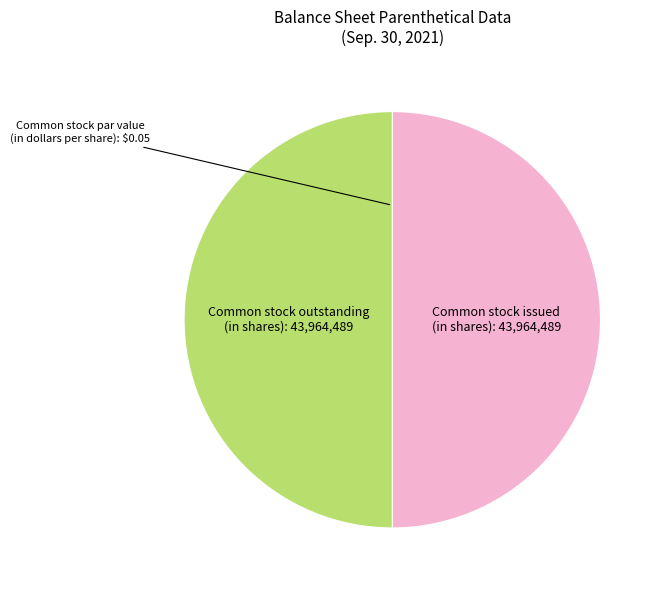

True or false: Common stock outstanding (in shares): 43,964,489 accounts for 62% of the total.

False